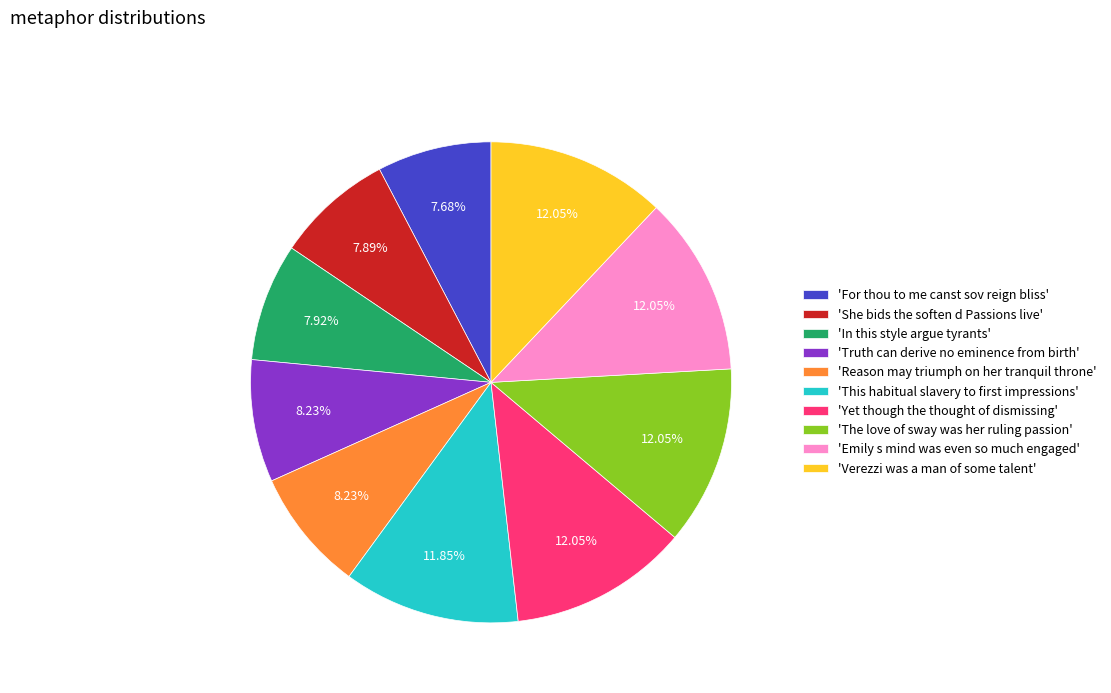

Approximately how many times larger is the value at 'For thou to me canst sov reign bliss' compared to 'The love of sway was her ruling passion'?

0.6